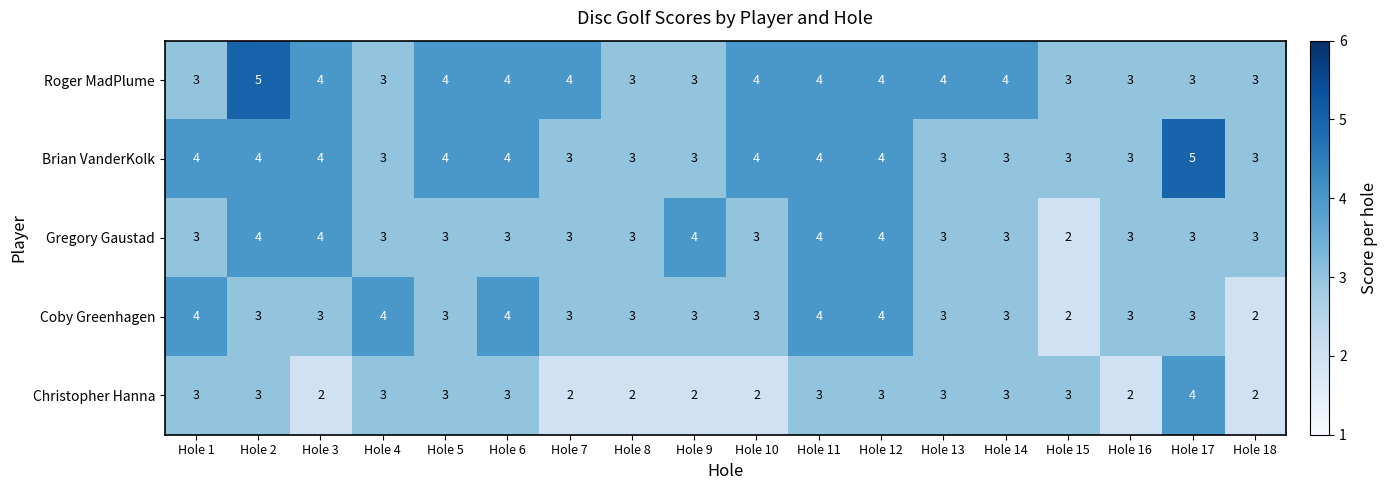

What is the sum of the Brian VanderKolk values at Hole 8 and Hole 9?

6